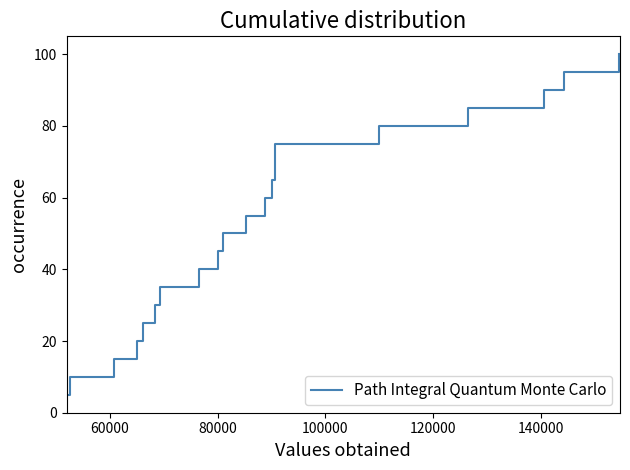

What is the minimum value shown in the chart?

5.0